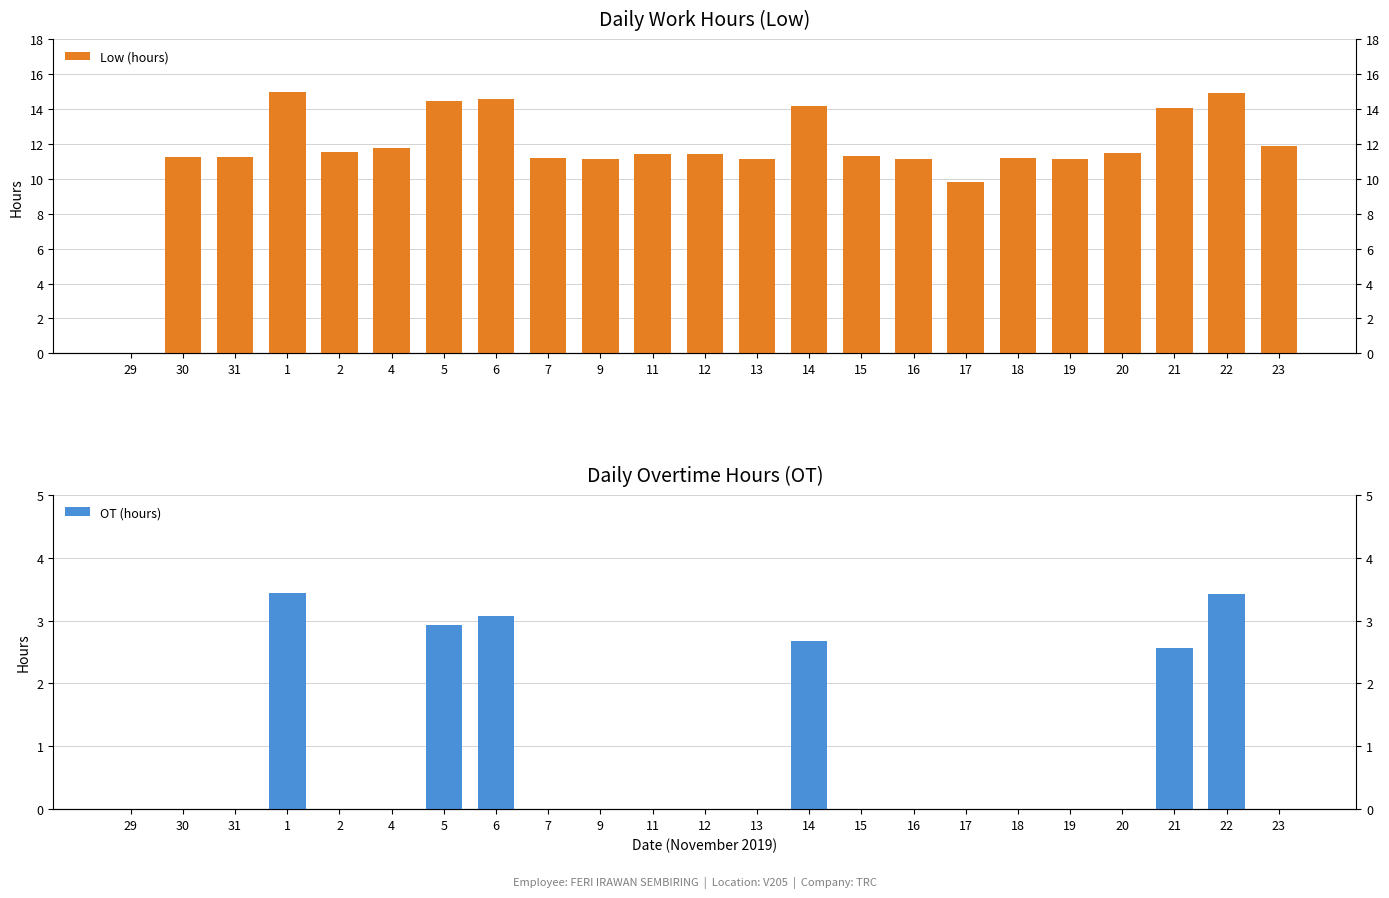

Reading left to right, extract all data points from this chart.

Low (hours): 0.0	11.2	11.2	14.9	11.5	11.7	14.4	14.6	11.2	11.2	11.4	11.4	11.2	14.2	11.3	11.1	9.8	11.2	11.1	11.5	14.1	14.9	11.9
OT (hours): 0.0	0.0	0.0	3.4	0.0	0.0	2.9	3.1	0.0	0.0	0.0	0.0	0.0	2.7	0.0	0.0	0.0	0.0	0.0	0.0	2.6	3.4	0.0